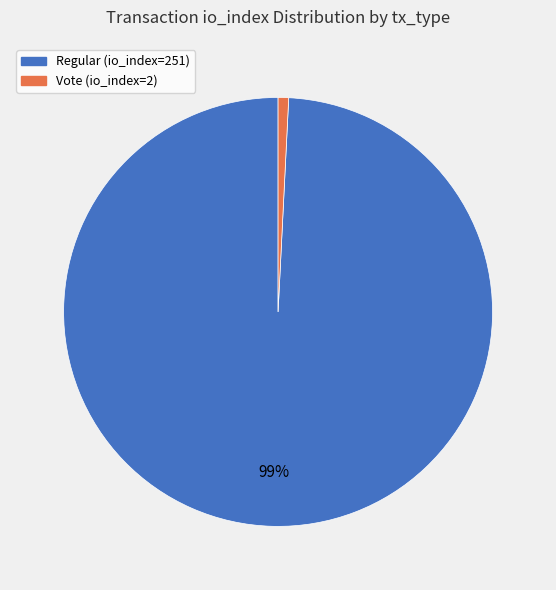

Rank the categories by value from highest to lowest.

Regular (io_index=251), Vote (io_index=2)